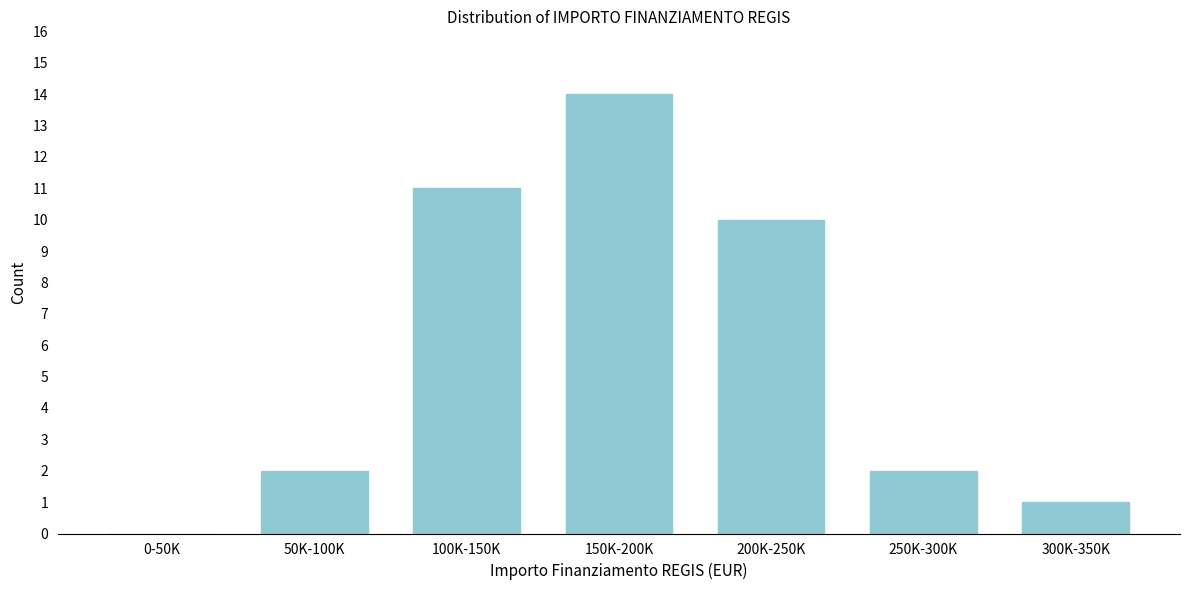

Reading left to right, list all the values displayed in this chart.

0-50K=0	50K-100K=2	100K-150K=11	150K-200K=14	200K-250K=10	250K-300K=2	300K-350K=1